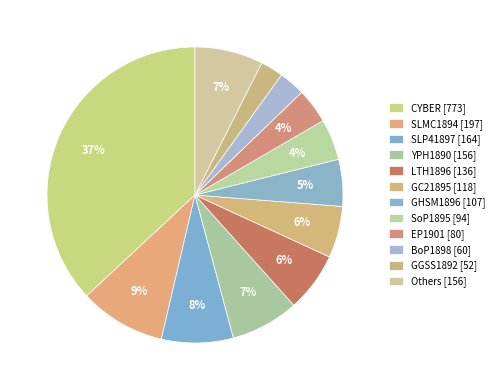

Is there a majority slice in this chart?

No